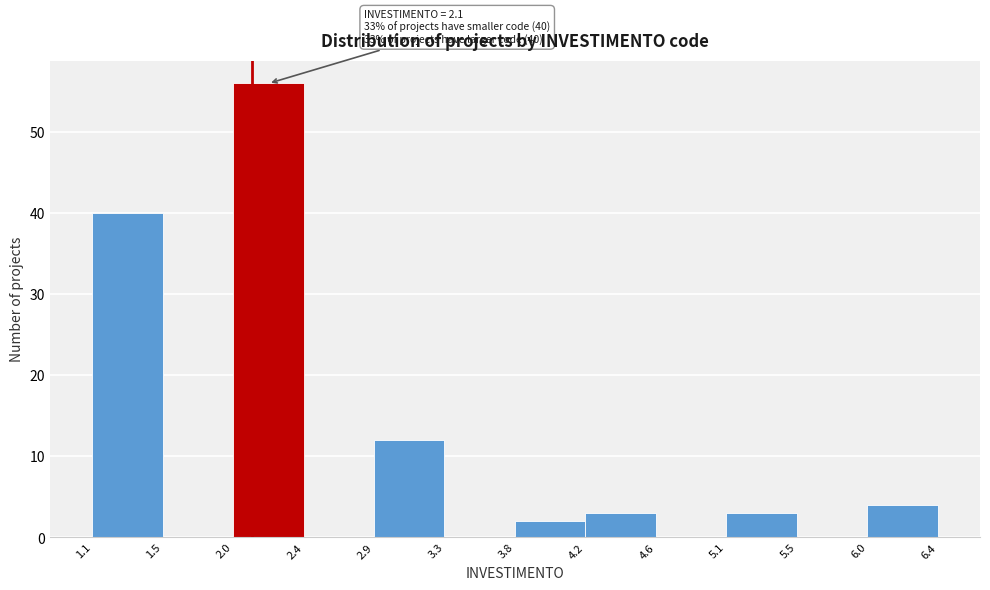

Which range on the x-axis has the tallest bar?

2.0 to 2.4